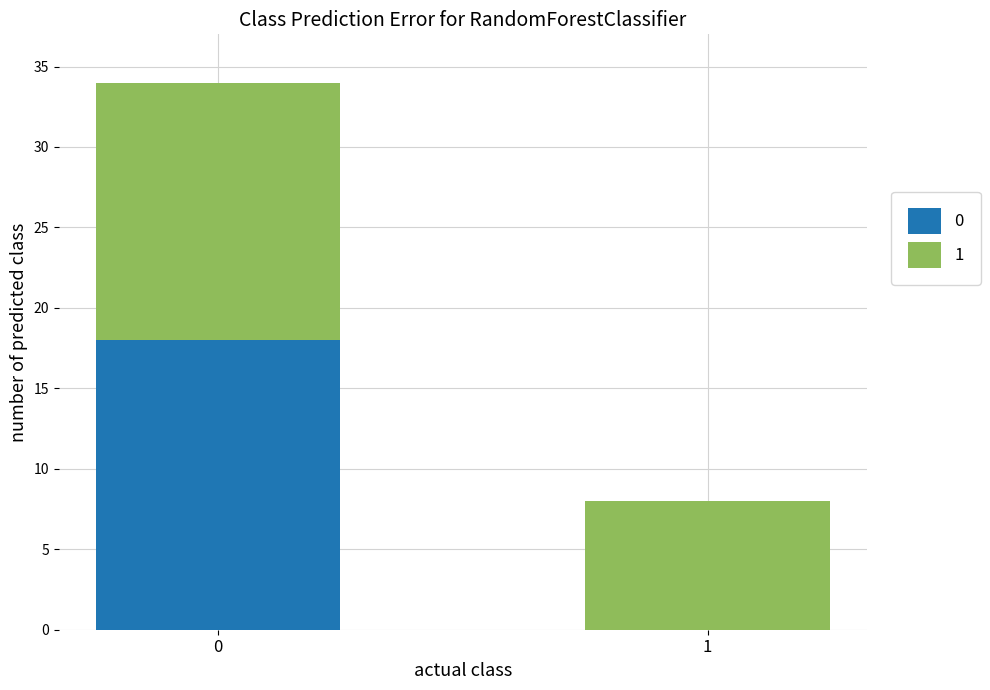

What is the sum of all 0 values?

18